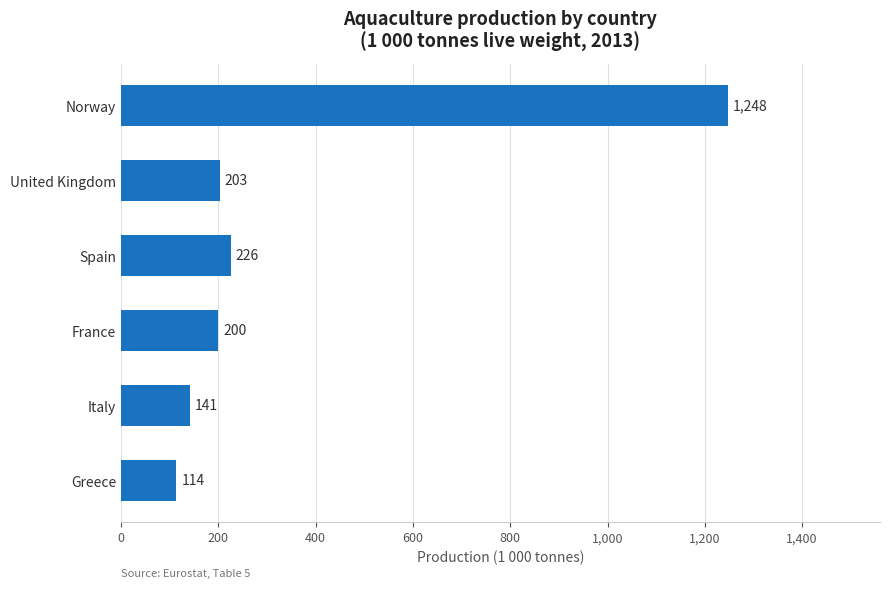

What is the maximum value shown in the chart?

1248